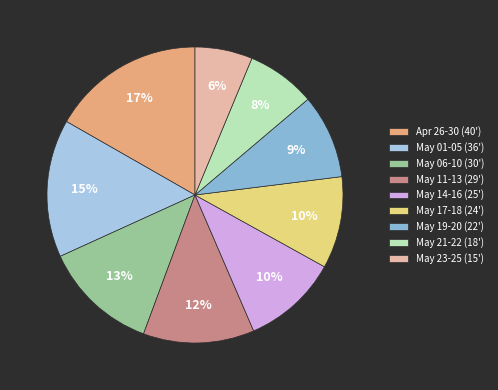

To the nearest percent, what is the combined percentage of May 19-20 and May 17-18?

19%